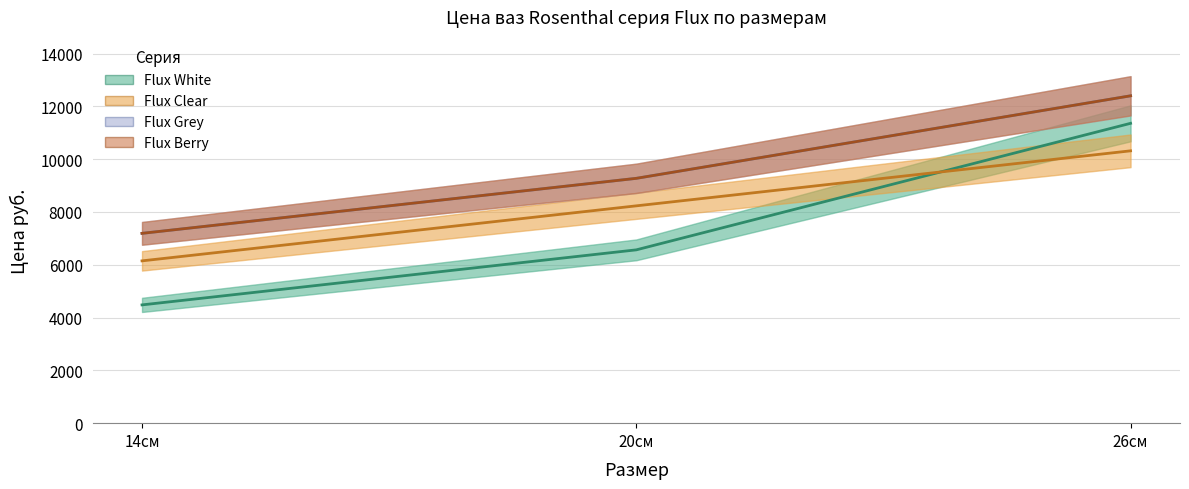

What is the difference between the highest and lowest values at 14см?

2710